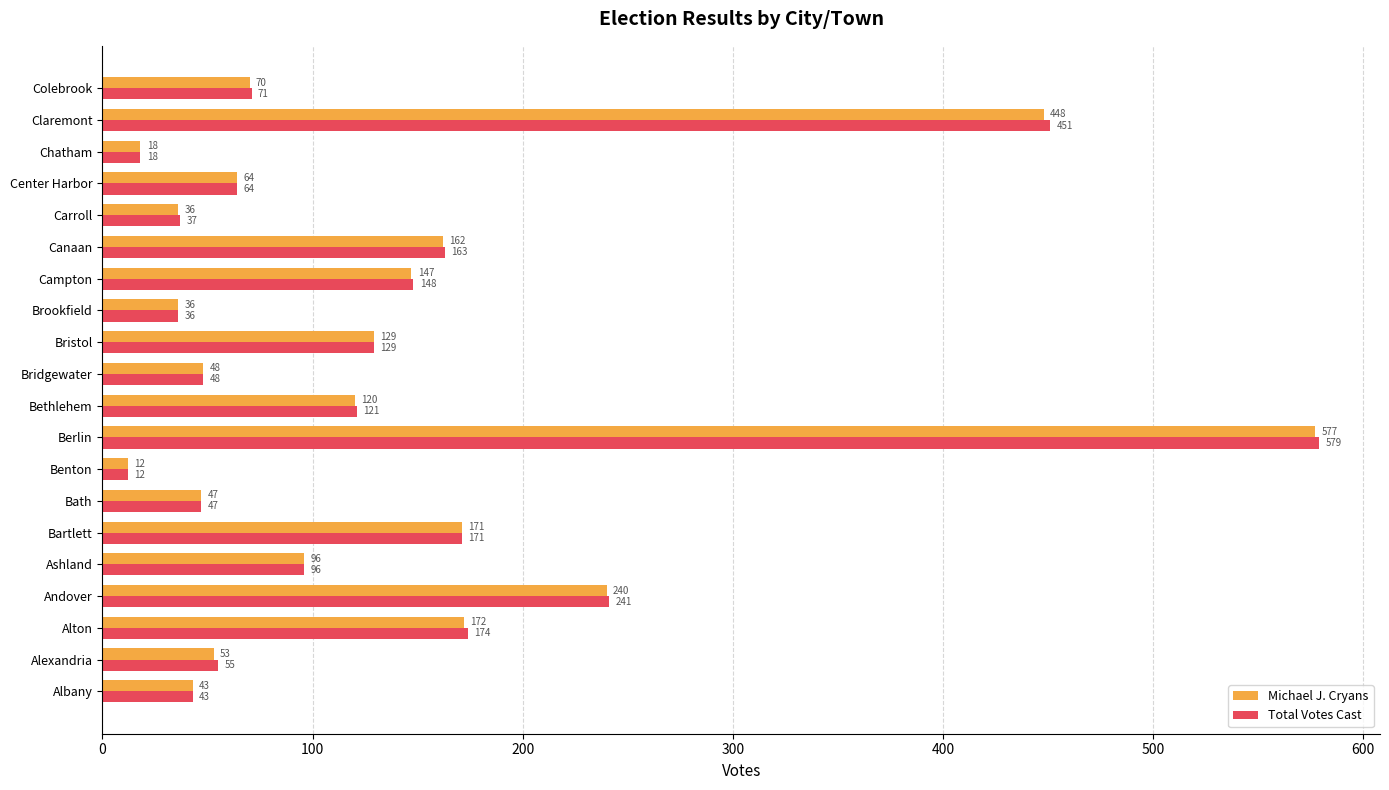

At which category does the chart reach its peak across all series?

Berlin